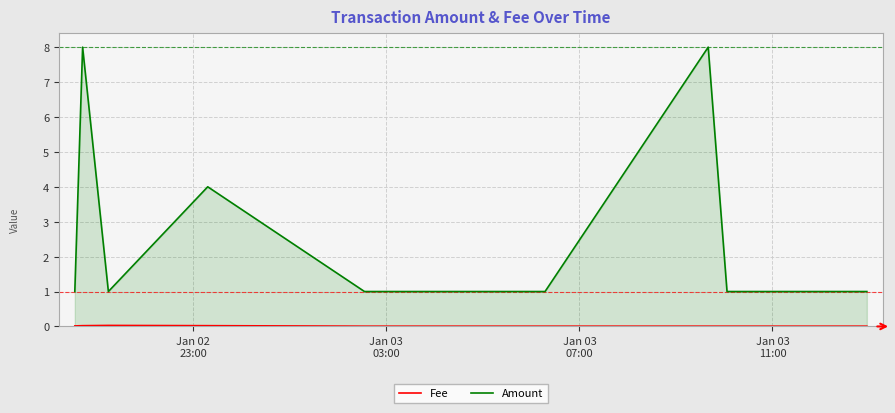

What is the average value of the Amount series?

2.7